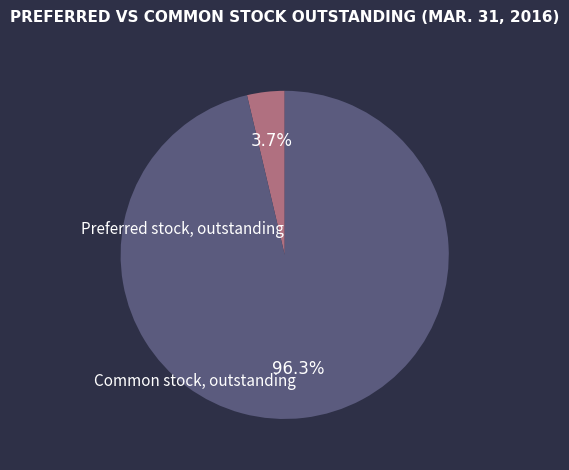

How many segments does this pie chart have?

2